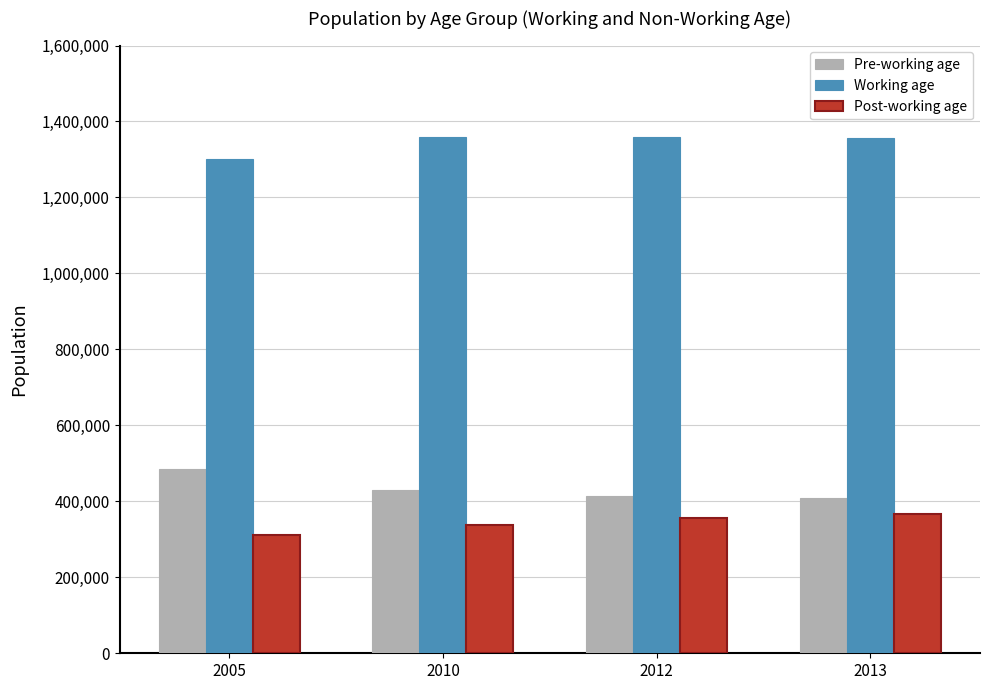

How many distinct data groups are displayed?

3